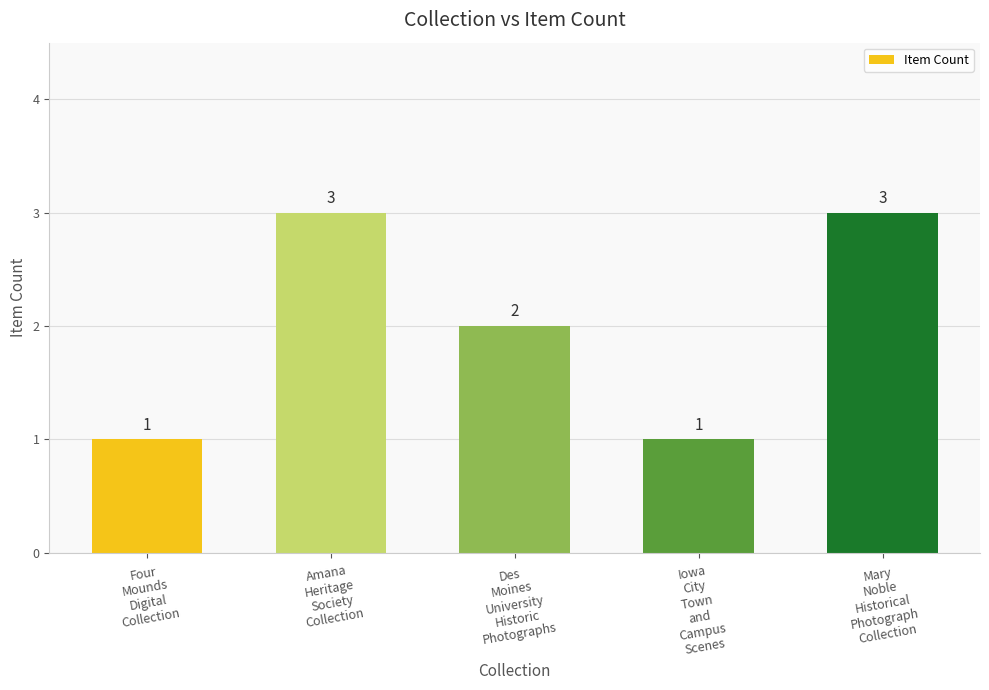

Where does the data first go above 2?

Amana
Heritage
Society
Collection